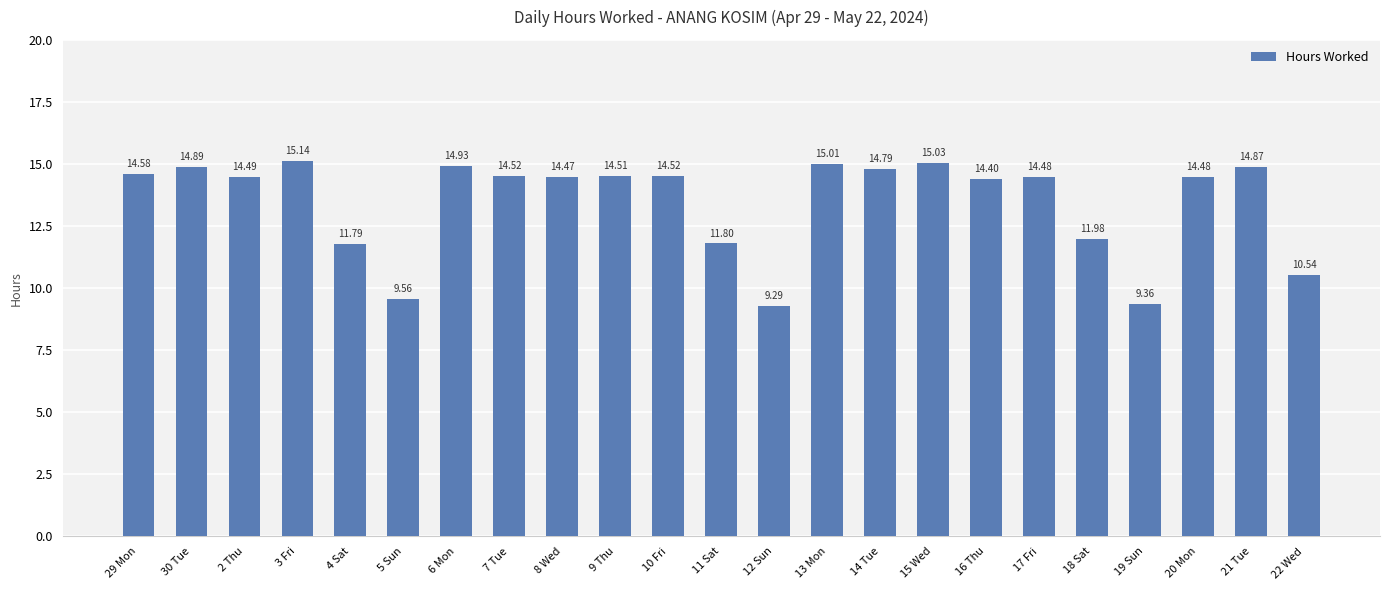

Is it true that the value at 6 Mon is 14.9?

True